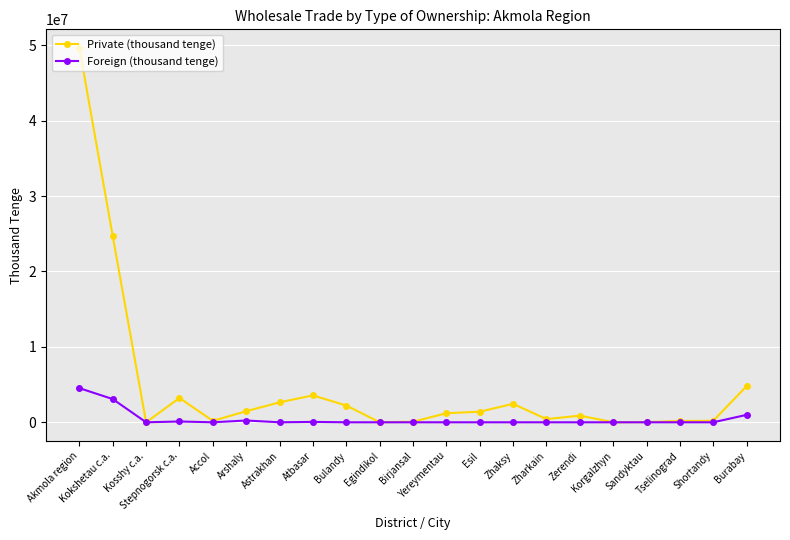

True or false: Private (thousand tenge) has more than 1 points higher than both neighbors.

True